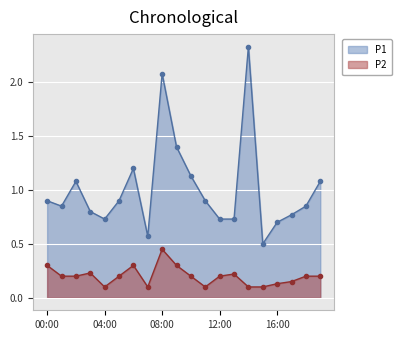

At how many categories does at least one series exceed 1?

7